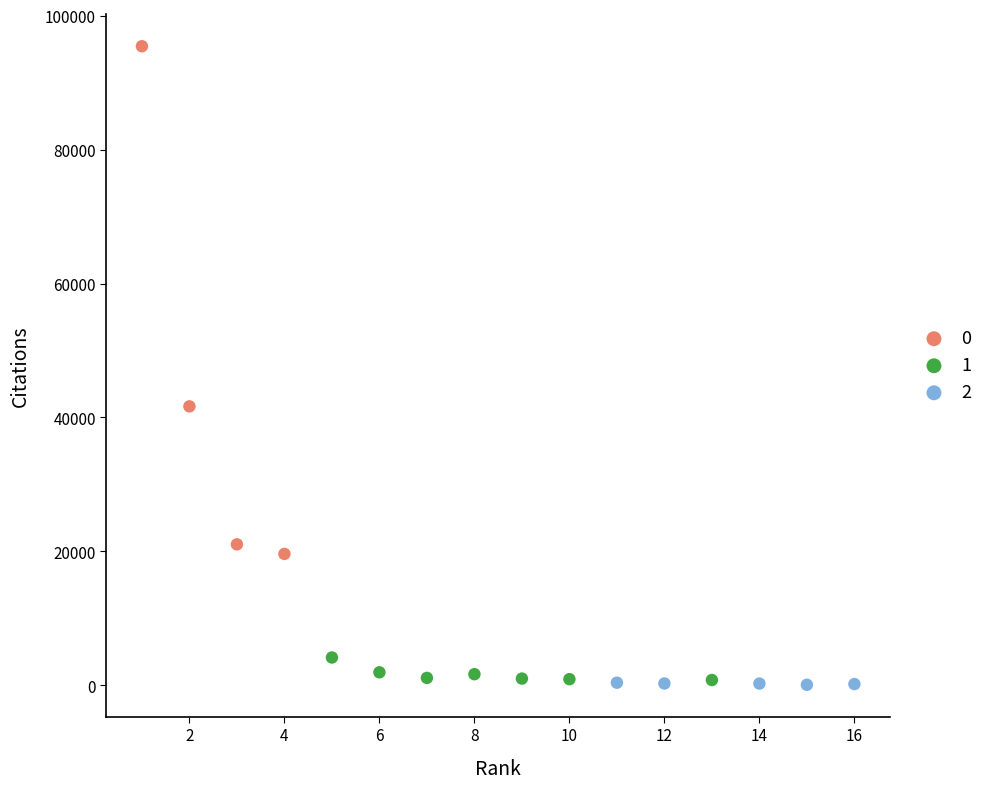

What are all the series names shown in the legend?

0, 1, 2